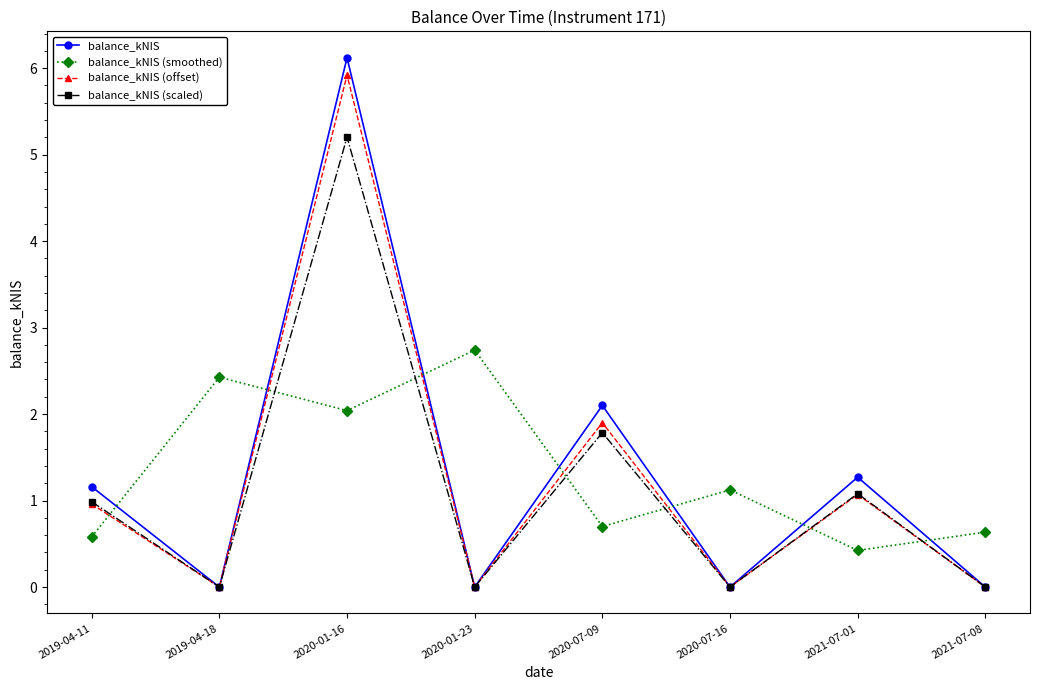

How many times do balance_kNIS (offset) and balance_kNIS (smoothed) cross each other?

7